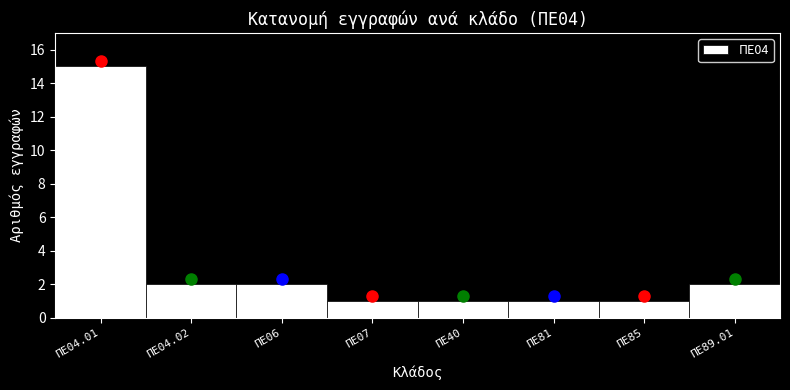

Reading left to right, extract all data points from this chart.

ΠΕ04.01=15	ΠΕ04.02=2	ΠΕ06=2	ΠΕ07=1	ΠΕ40=1	ΠΕ81=1	ΠΕ85=1	ΠΕ89.01=2